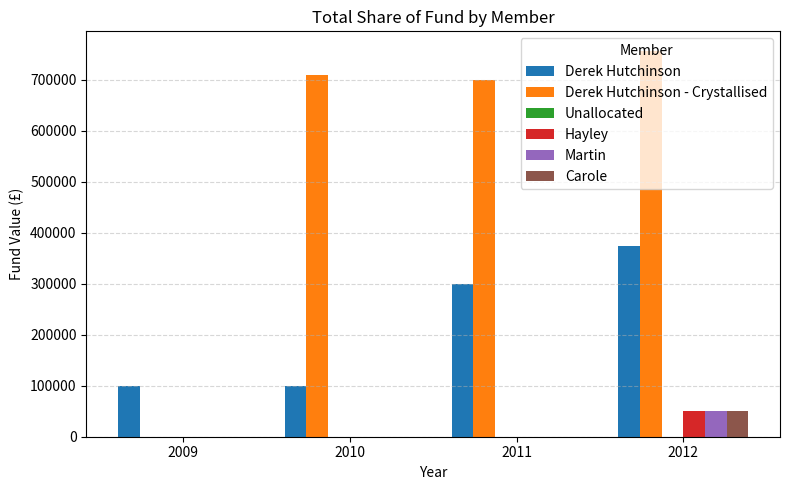

At which category is the sum across all series the highest?

2012